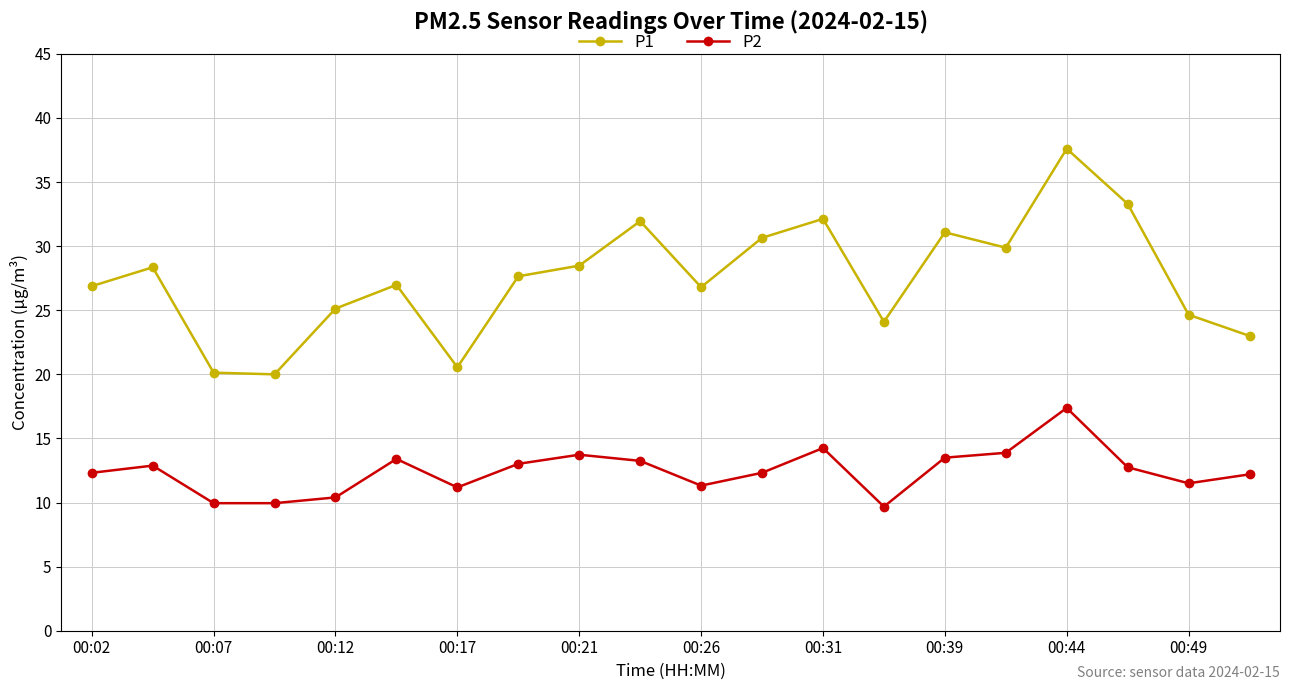

Which series has the largest total across all categories?

P1